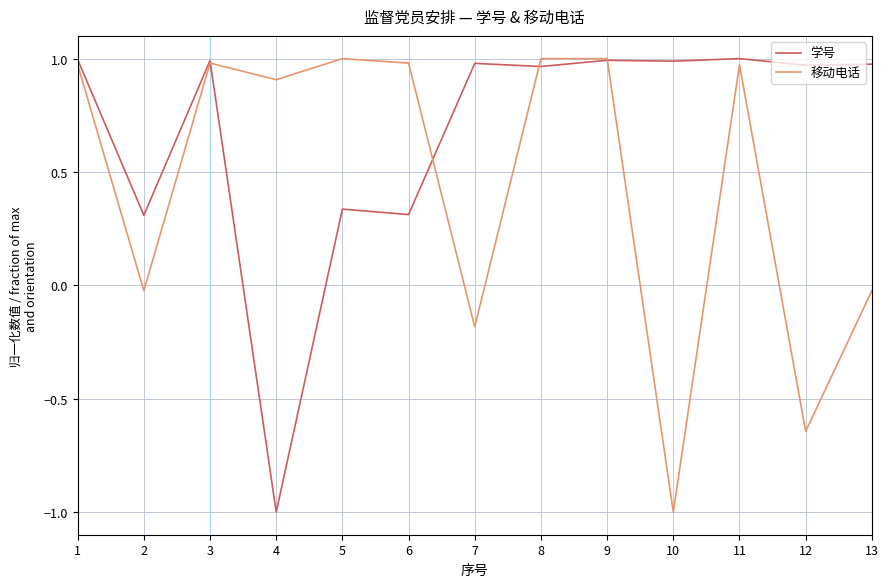

Between 8 and 10, which series saw the biggest shift?

移动电话